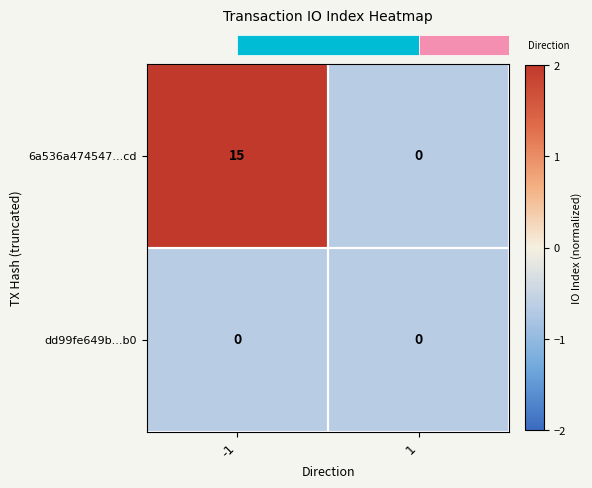

How many categories are shown in the chart?

2